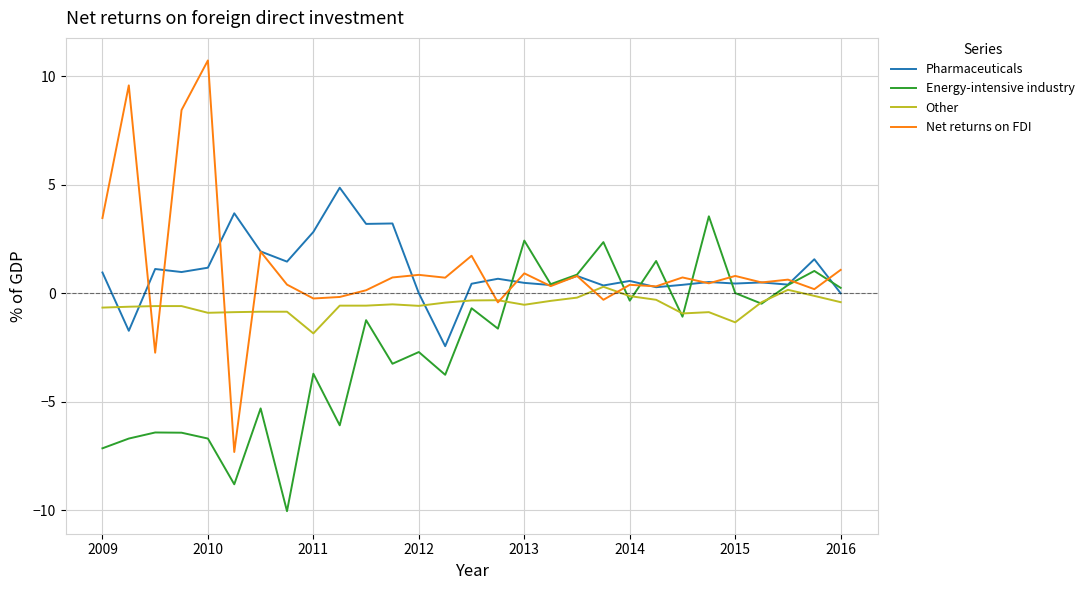

Does the chart have visible grid lines?

Yes